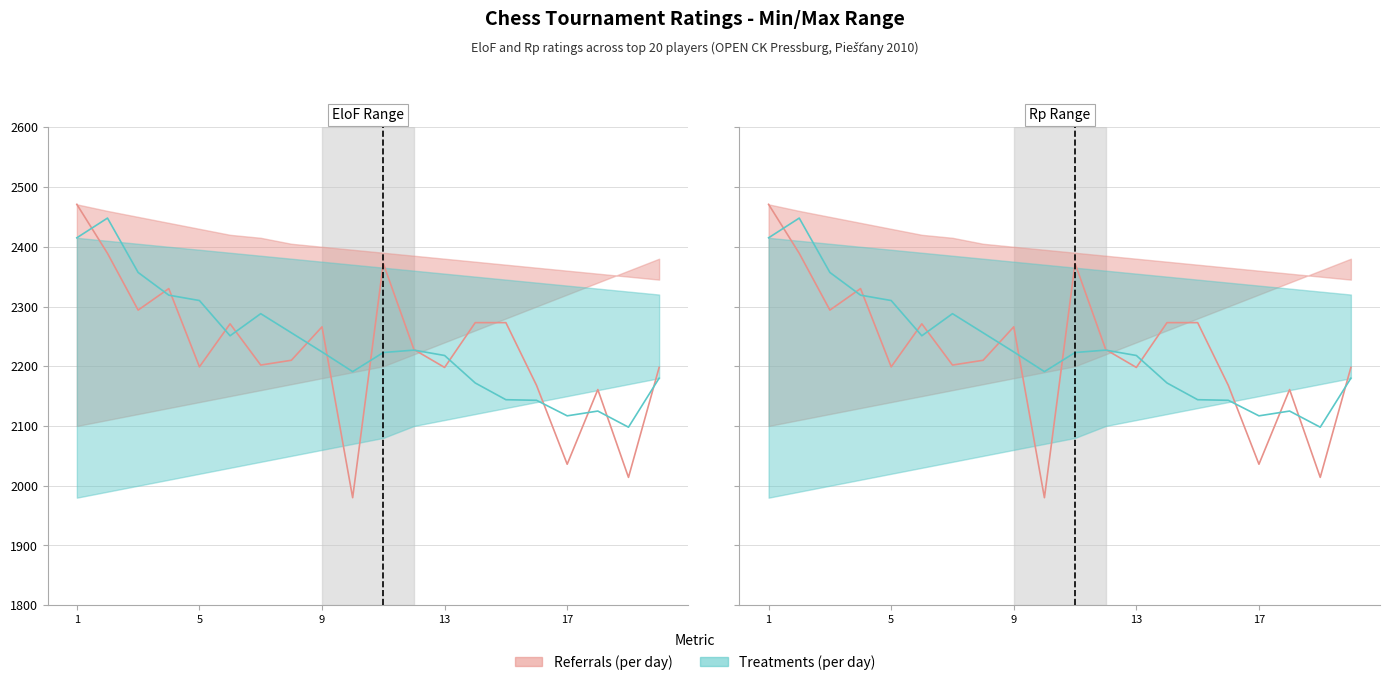

True or false: EloF line and Rp line cross at least once.

True